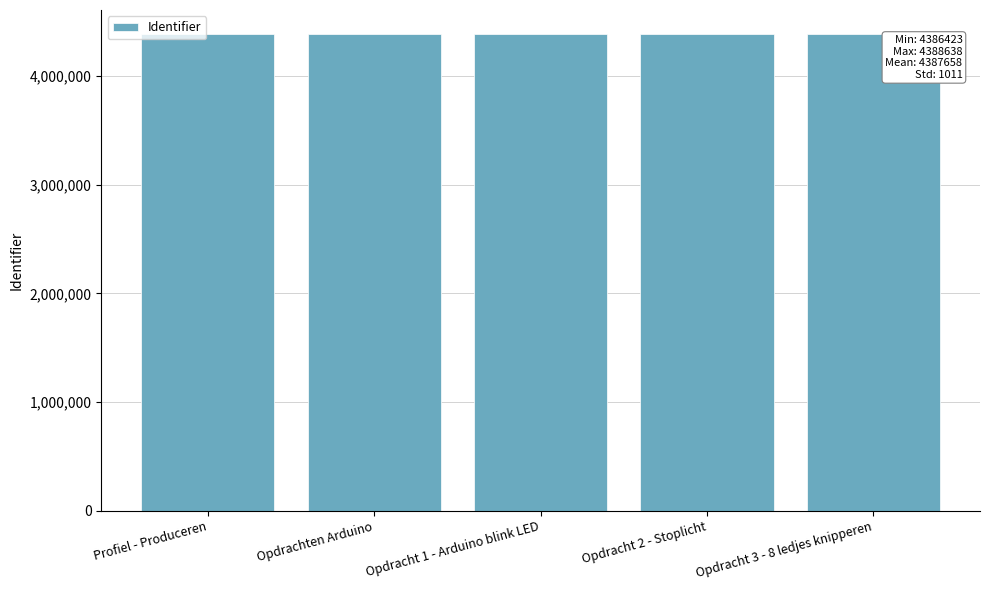

What is the change in value from Profiel - Produceren to Opdrachten Arduino?

+6